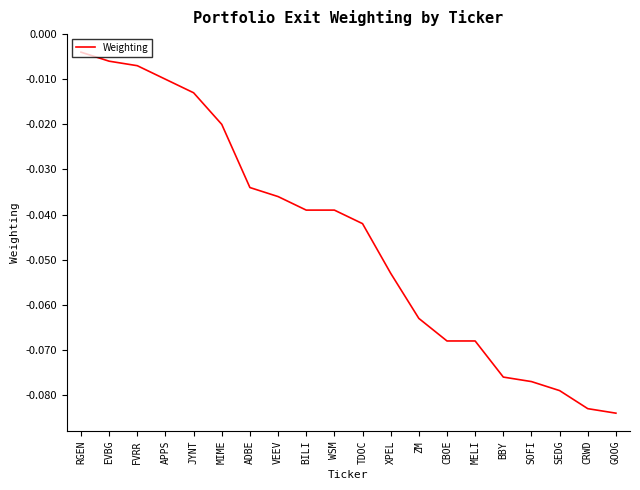

What position from the right is SOFI?

4